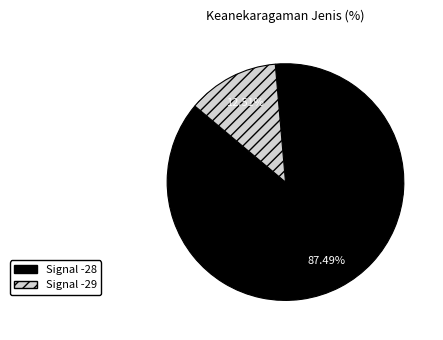

Is there any slice that represents more than half of the pie?

Yes